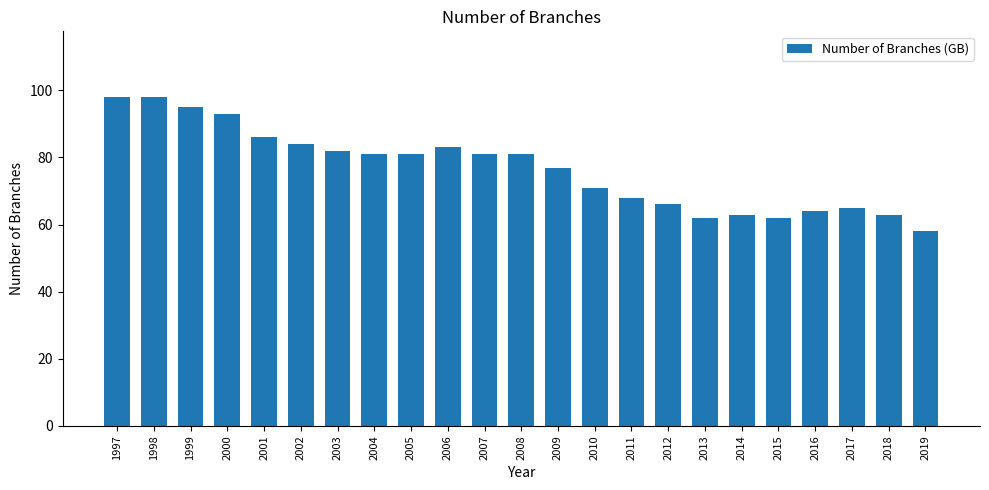

What is the difference between the maximum and minimum values?

40